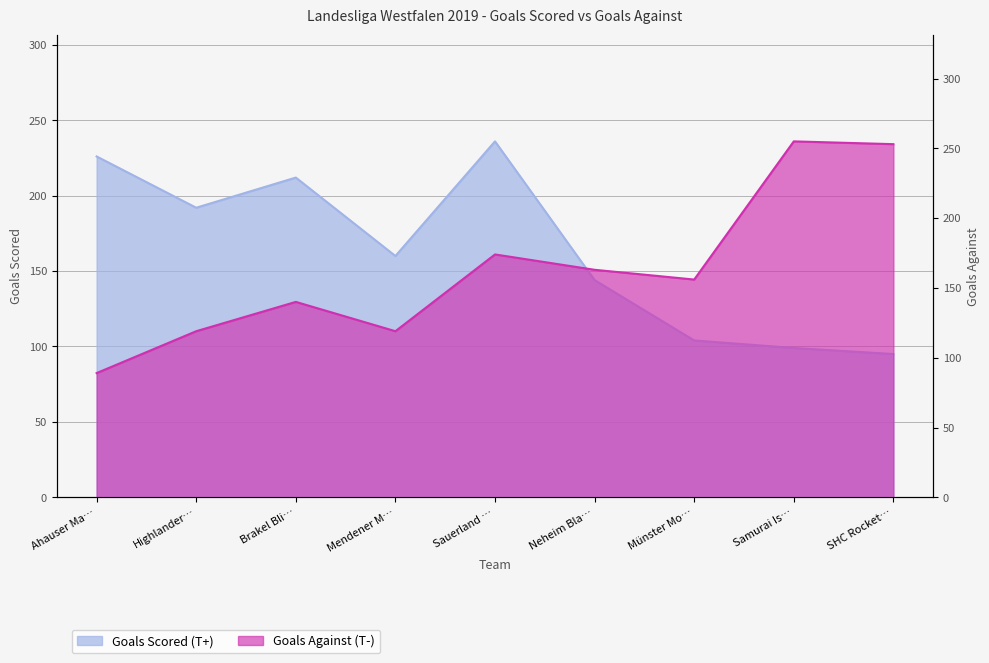

At which label does Goals Against (T-) reach its minimum?

Ahauser Ma…